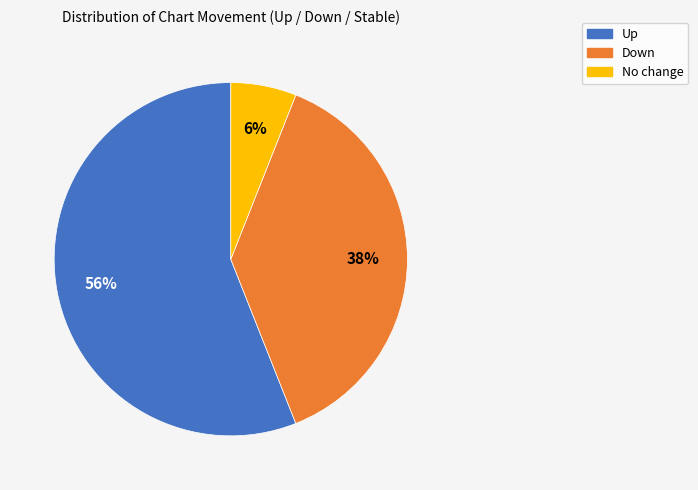

To the nearest percent, what is the average slice percentage?

33%